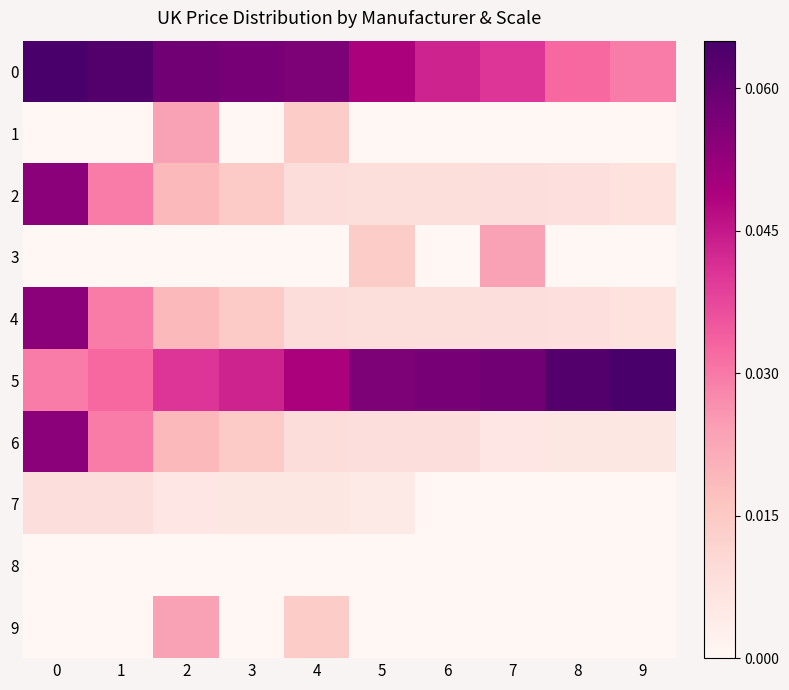

At how many categories does at least one series exceed 0?

10